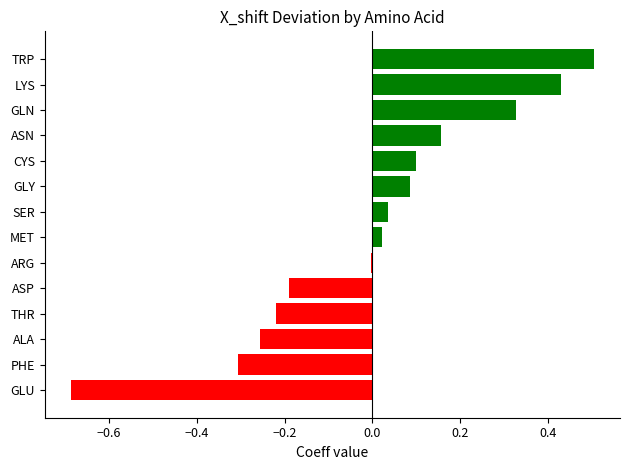

How many distinct data groups are displayed?

1